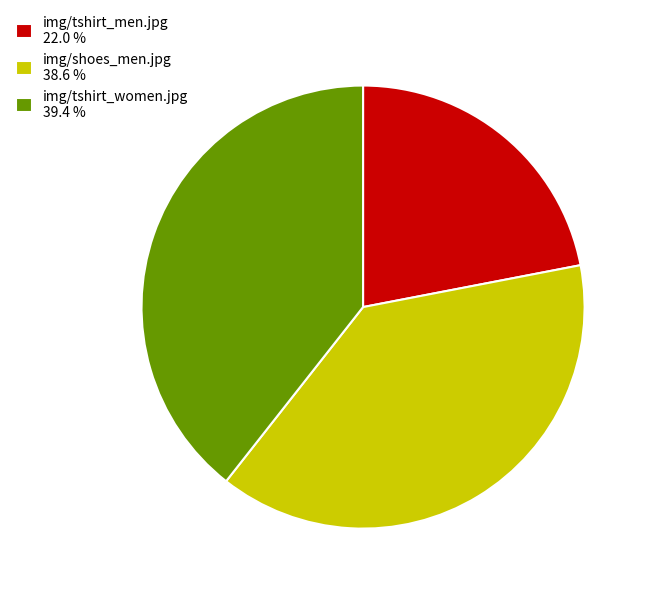

How many segments does this pie chart have?

3